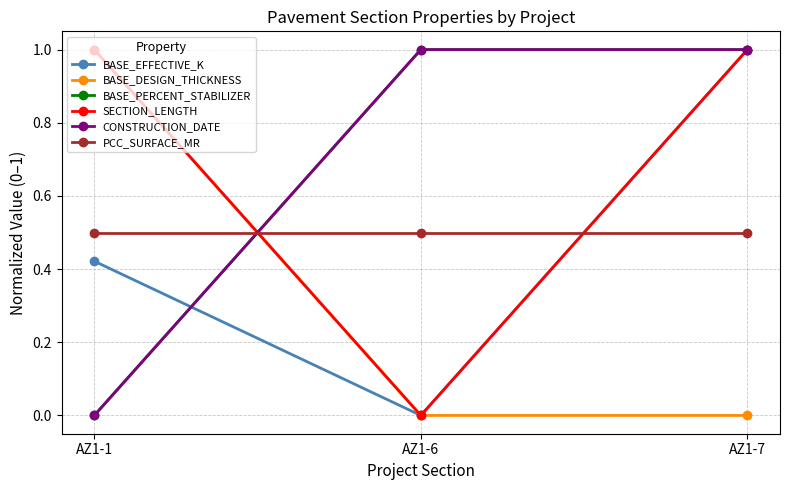

Which series has the widest spread of values?

BASE_EFFECTIVE_K